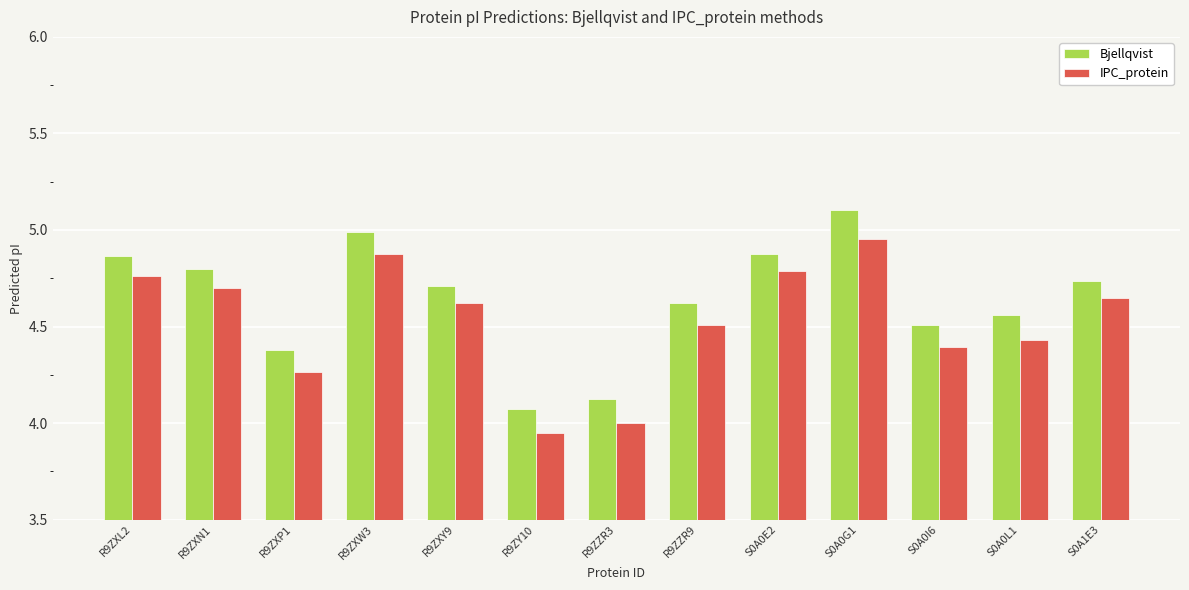

Which series has the largest range (max minus min)?

Bjellqvist